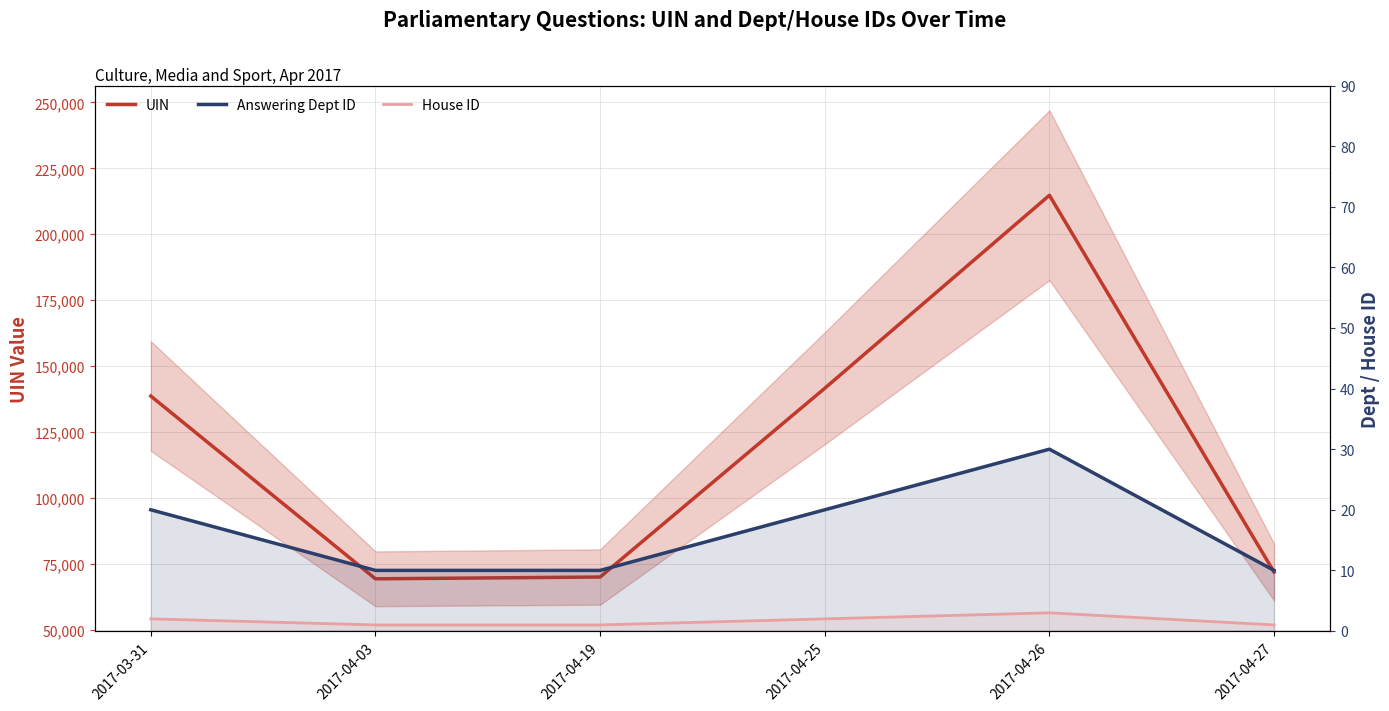

What is the average value of the House ID series?

2